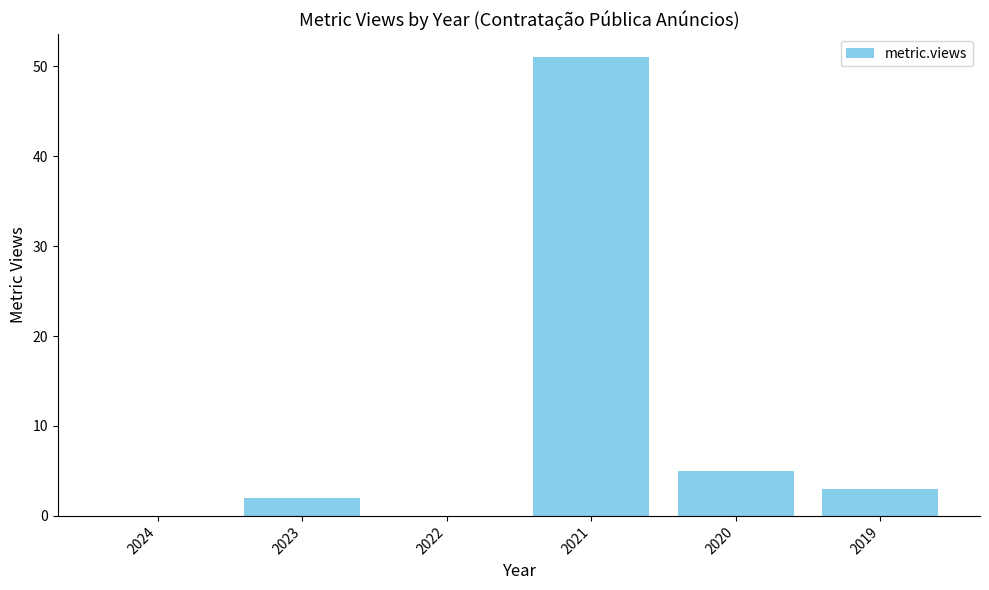

What is the maximum value shown in the chart?

51